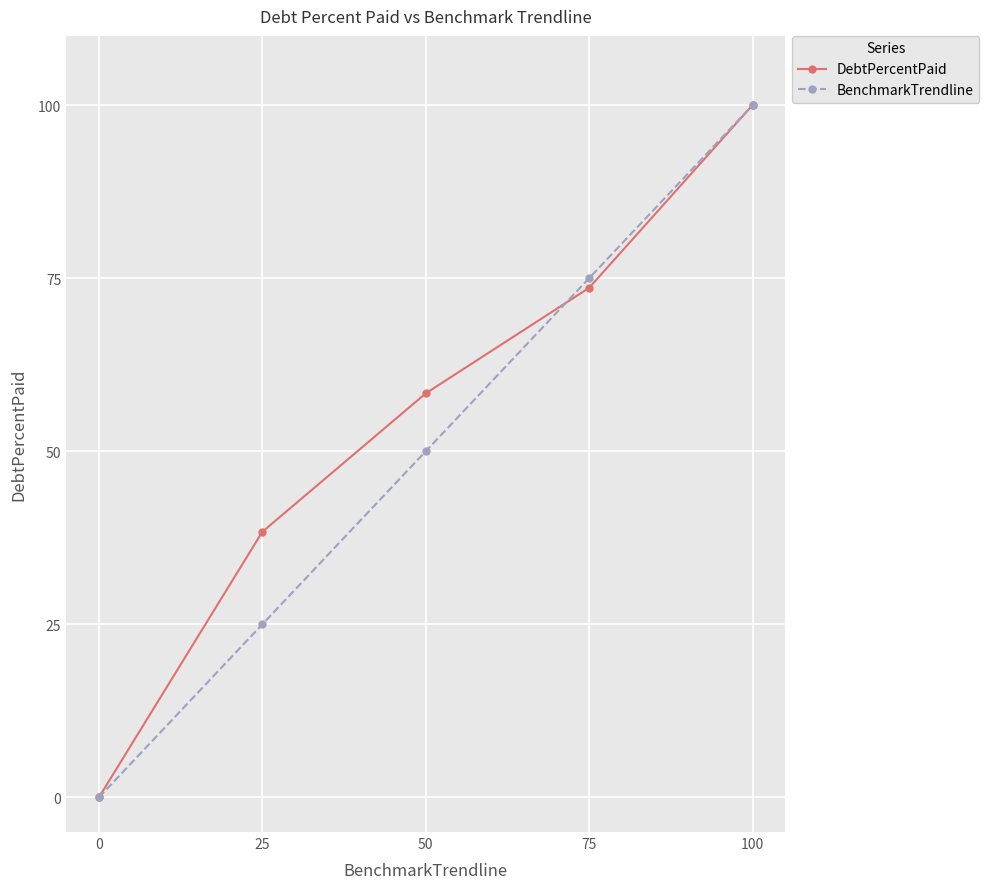

True or false: BenchmarkTrendline has a value of 41.8 at 0.

False